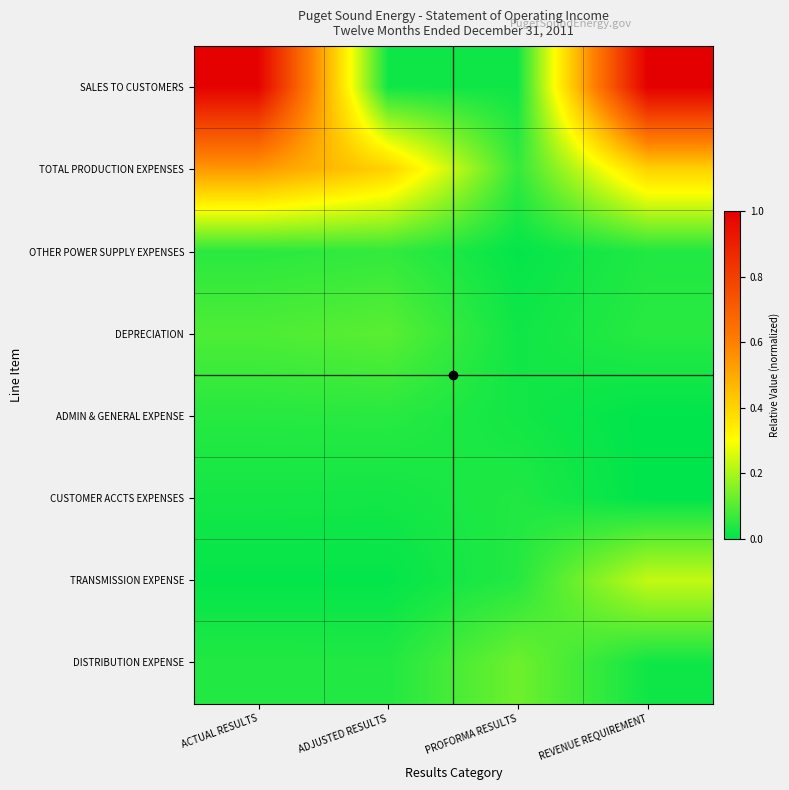

Reading left to right, extract all data points from this chart.

SALES TO CUSTOMERS: ACTUAL RESULTS=1.0	ADJUSTED RESULTS=0.0	PROFORMA RESULTS=0.0	REVENUE REQUIREMENT=1.0
TOTAL PRODUCTION EXPENSES: ACTUAL RESULTS=0.5	ADJUSTED RESULTS=0.4	PROFORMA RESULTS=0.1	REVENUE REQUIREMENT=0.4
OTHER POWER SUPPLY EXPENSES: ACTUAL RESULTS=0.0	ADJUSTED RESULTS=0.1	PROFORMA RESULTS=0.0	REVENUE REQUIREMENT=0.0
DEPRECIATION: ACTUAL RESULTS=0.1	ADJUSTED RESULTS=0.1	PROFORMA RESULTS=0.0	REVENUE REQUIREMENT=0.0
ADMIN & GENERAL EXPENSE: ACTUAL RESULTS=0.0	ADJUSTED RESULTS=0.0	PROFORMA RESULTS=0.0	REVENUE REQUIREMENT=0.0
CUSTOMER ACCTS EXPENSES: ACTUAL RESULTS=0.0	ADJUSTED RESULTS=0.0	PROFORMA RESULTS=0.0	REVENUE REQUIREMENT=0.0
TRANSMISSION EXPENSE: ACTUAL RESULTS=0.0	ADJUSTED RESULTS=0.0	PROFORMA RESULTS=0.0	REVENUE REQUIREMENT=0.2
DISTRIBUTION EXPENSE: ACTUAL RESULTS=0.0	ADJUSTED RESULTS=0.0	PROFORMA RESULTS=0.1	REVENUE REQUIREMENT=0.0